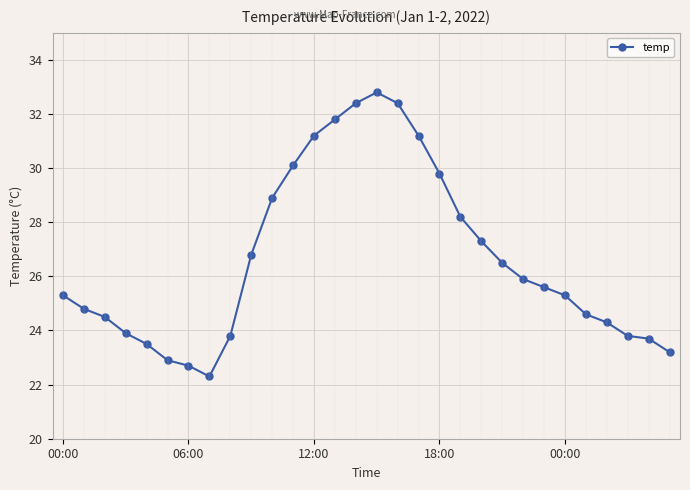

What is the greatest value displayed?

32.8